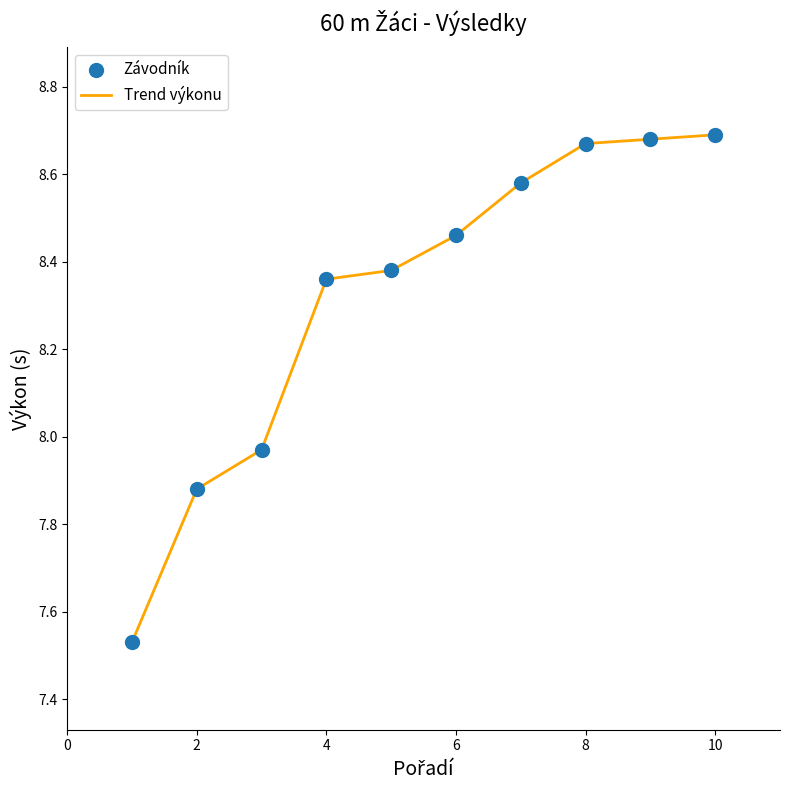

What is the difference between the maximum and minimum values?

1.2